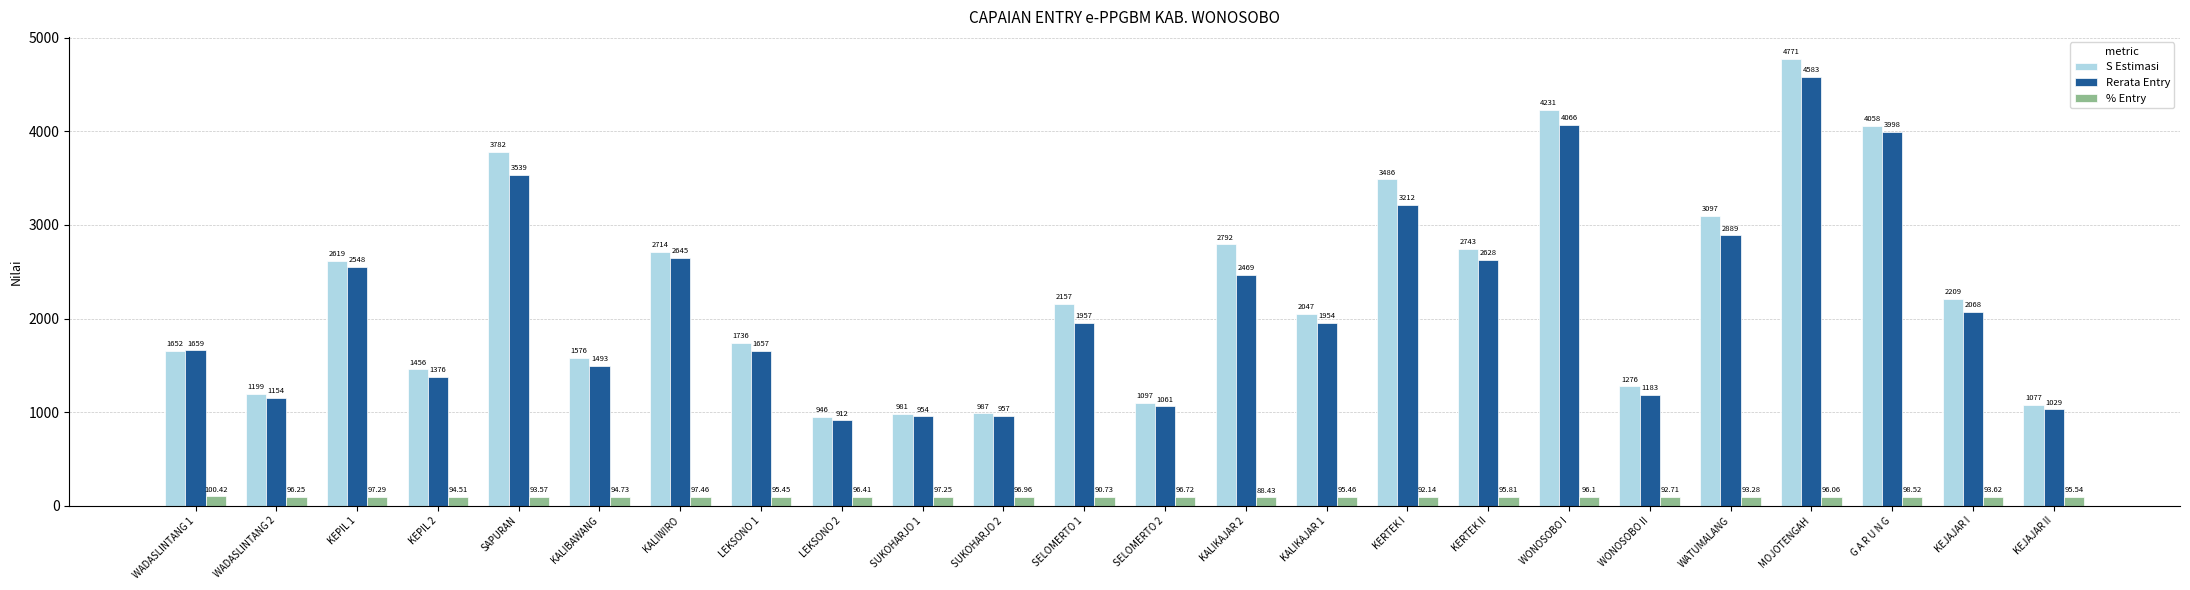

Is the value of Rerata Entry at LEKSONO 1 greater than the value of % Entry at KERTEK II?

Yes